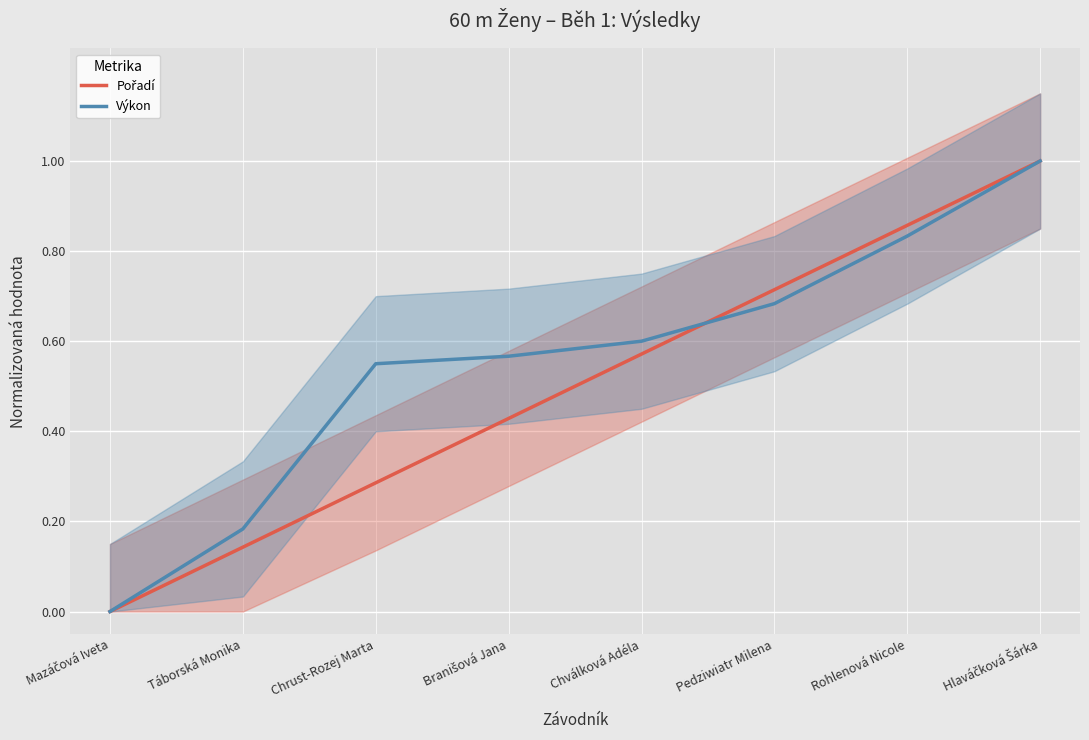

Where do Pořadí and Výkon first cross each other?

Chválková Adéla and Pedziwiatr Milena